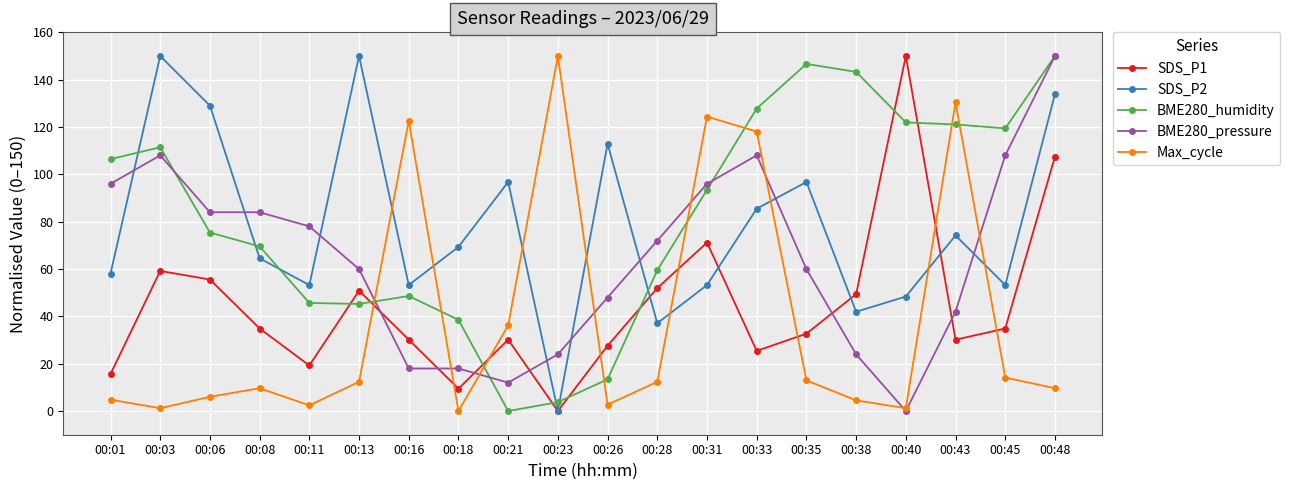

At how many categories does at least one series exceed 88?

16